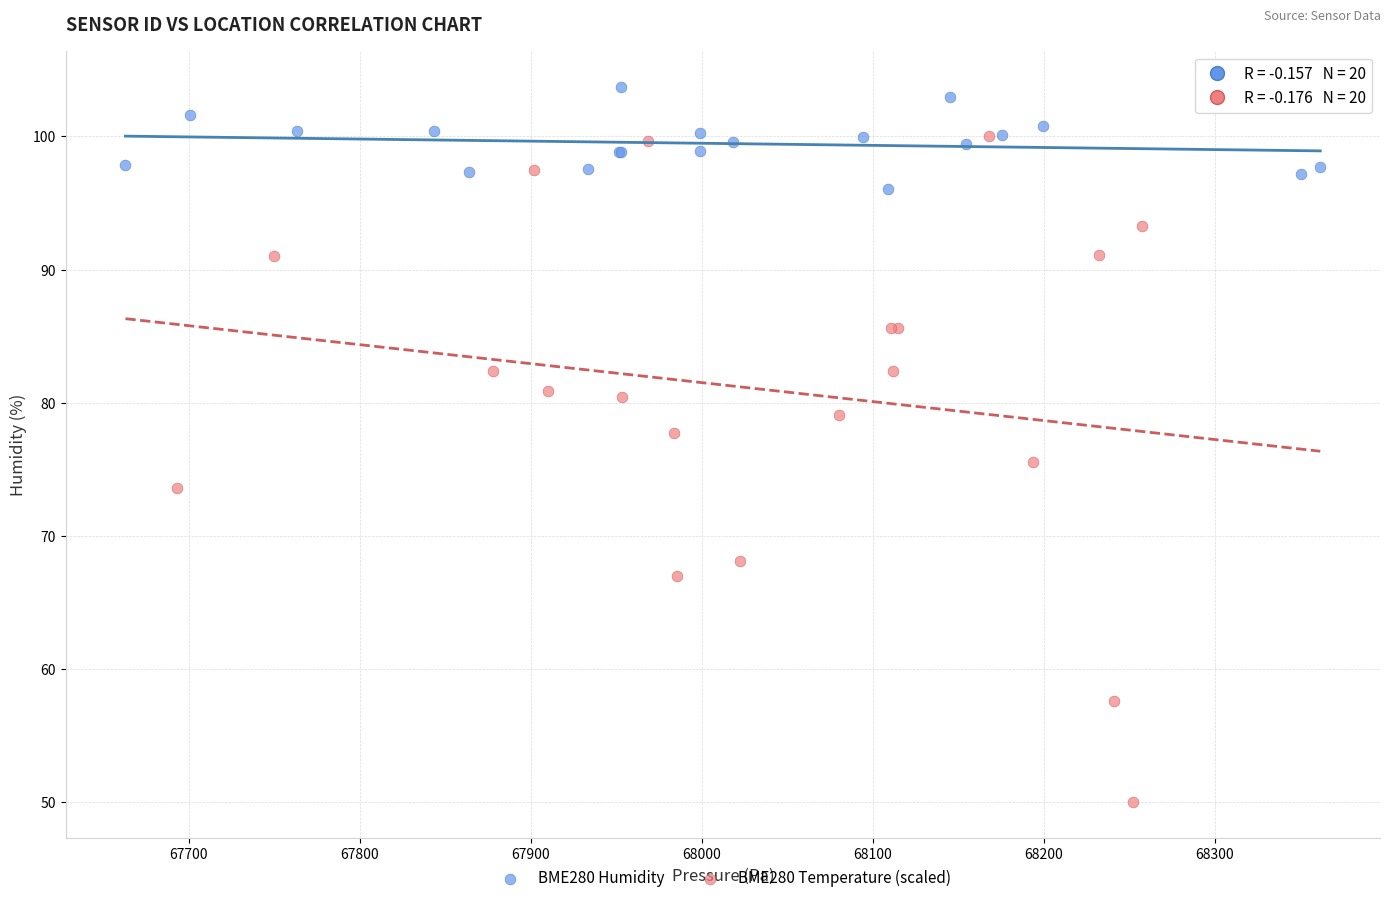

Which series contains the highest Y value?

BME280 Humidity